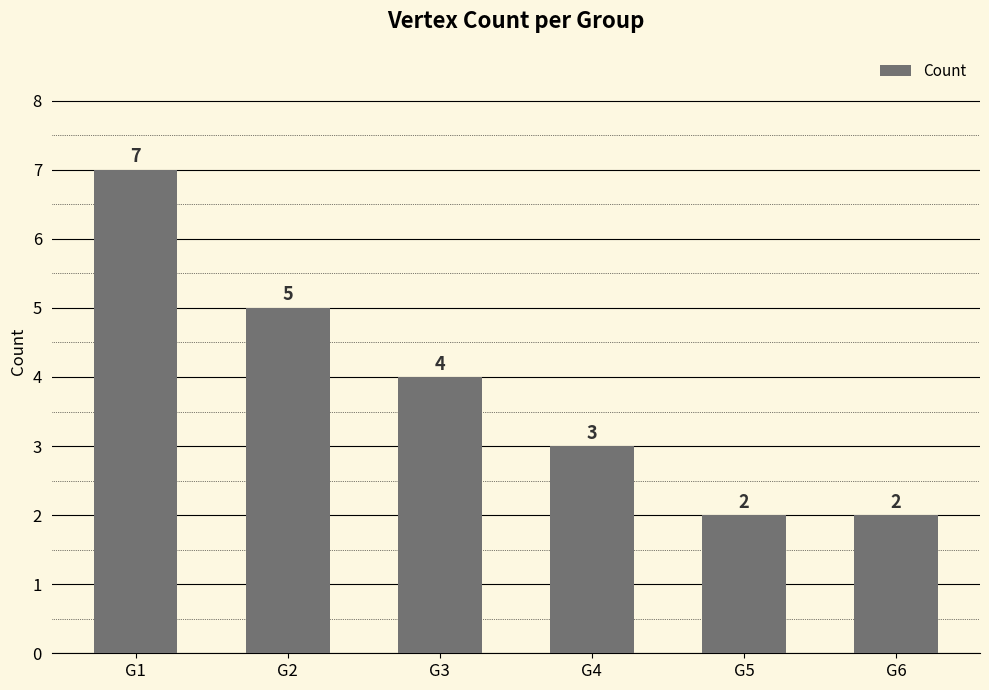

Reading right to left, list all the values displayed in this chart.

G6=2	G5=2	G4=3	G3=4	G2=5	G1=7